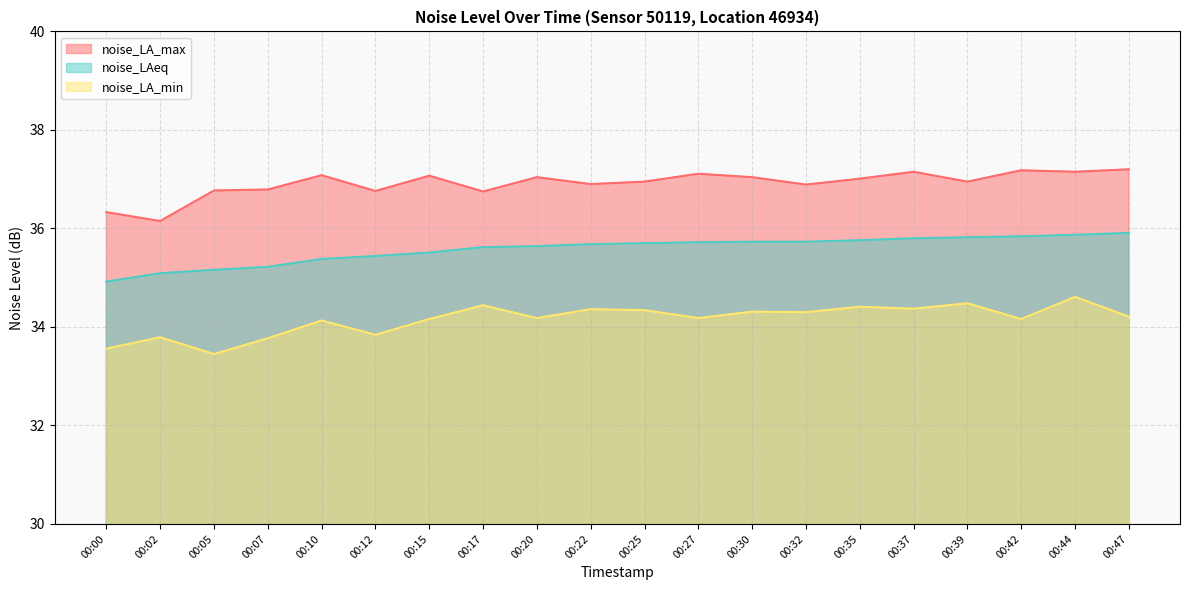

What is the value of the noise_LA_max point at the 14th from the left?

36.9